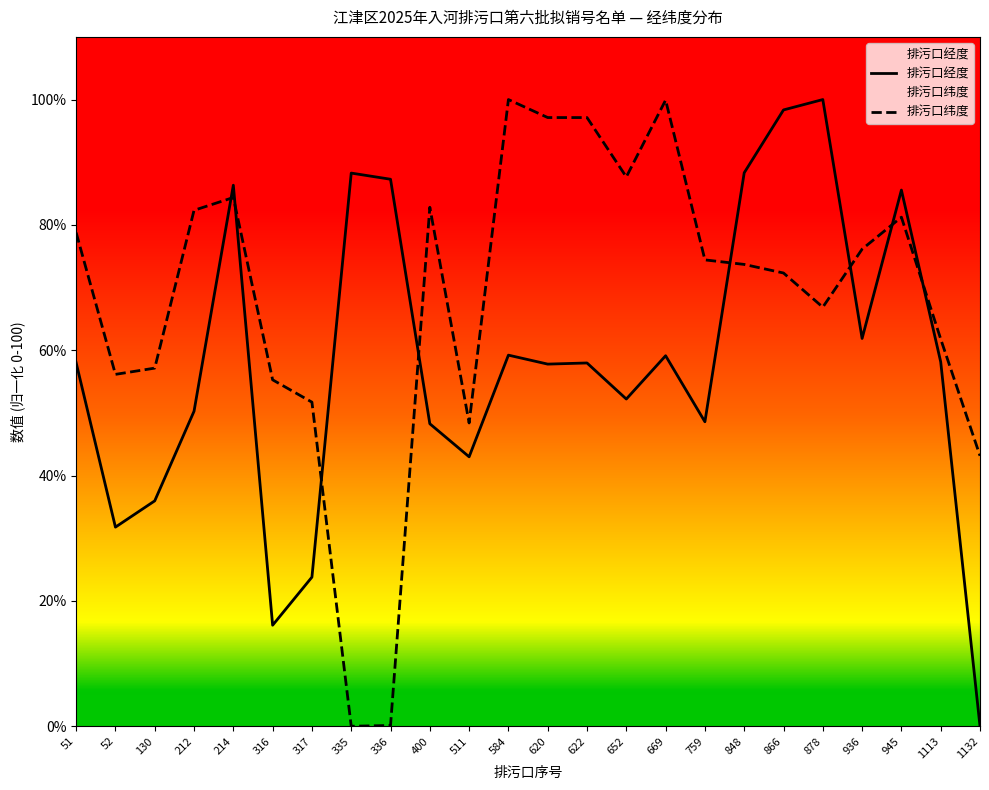

What value does the 排污口经度 series have at 878?

100.0